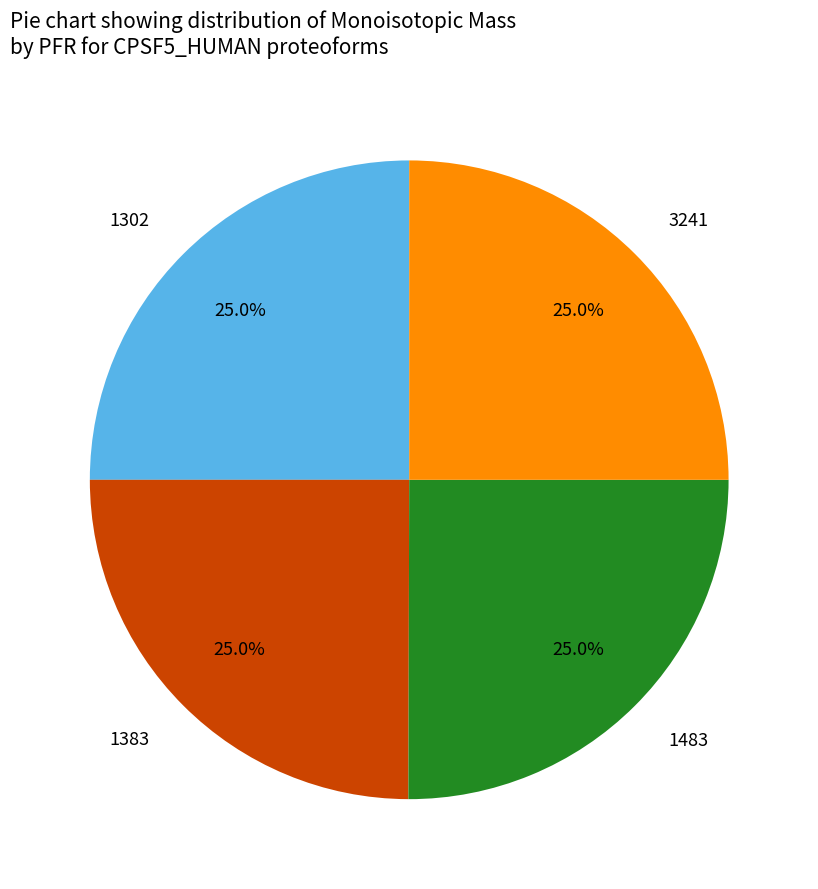

To the nearest percent, what percentage of the pie is 1483?

25%